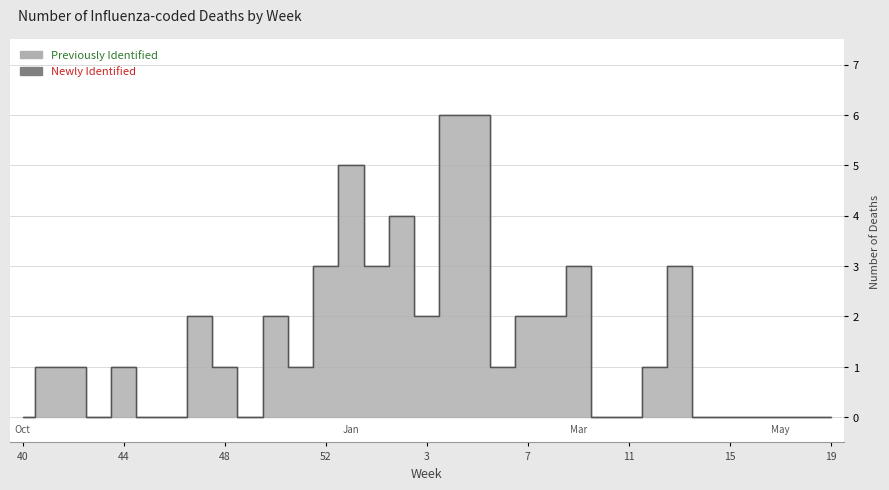

Where is the data nearest to the value 3?

52